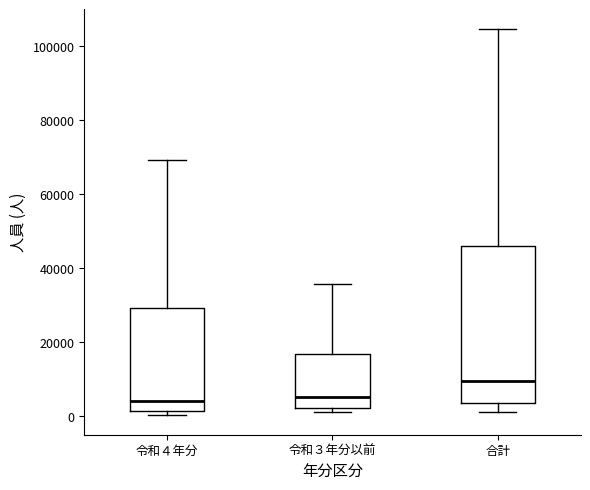

Where is the lower edge of the box for 令和３年分以前 on the y-axis? The values are not printed on the chart, so give them approximately, as read against the axis.

2000